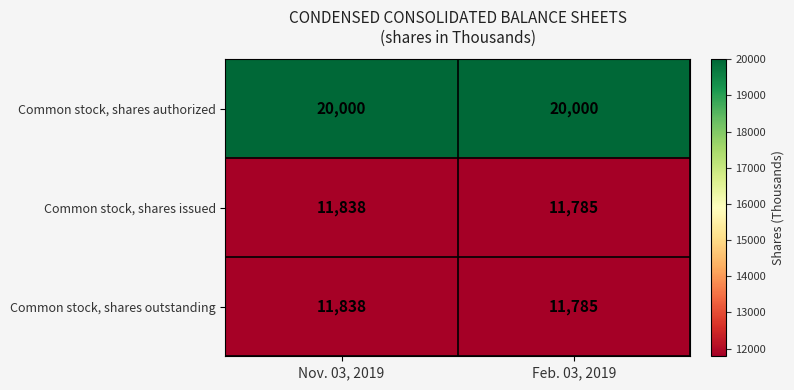

At which label is Common stock, shares issued closest to 11811?

Feb. 03, 2019